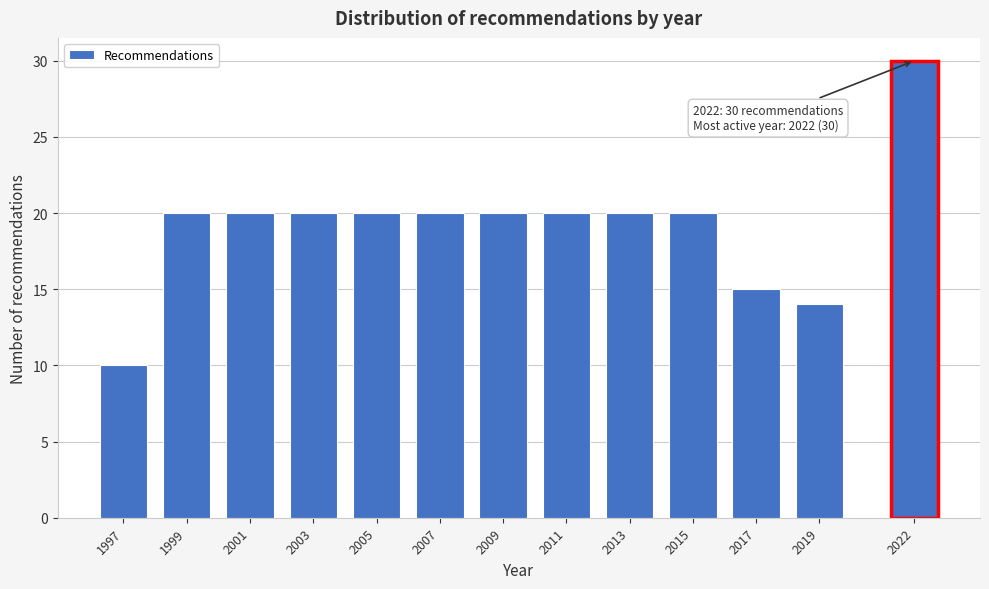

Reading right to left, what are all the values shown in this chart?

30	14	15	20	20	20	20	20	20	20	20	20	10